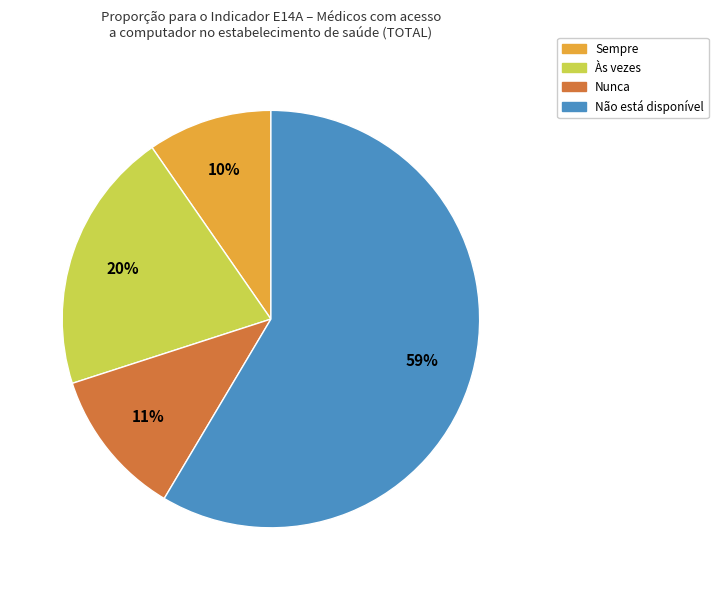

Is there any slice that represents more than half of the pie?

Yes